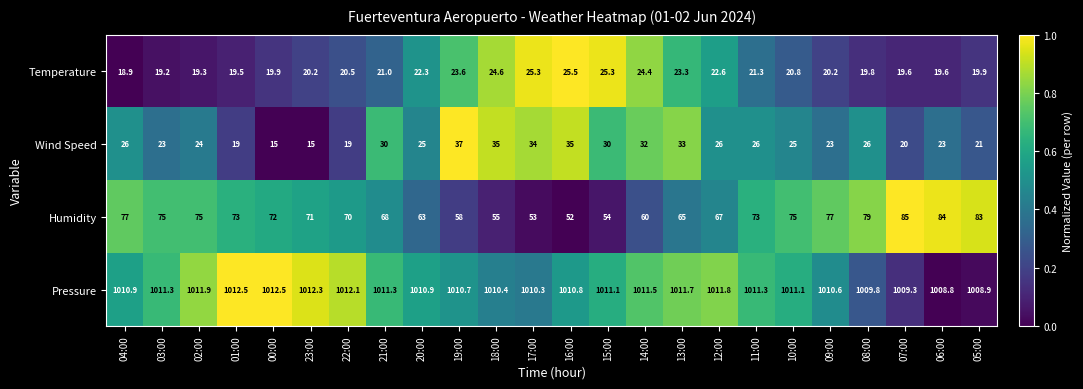

At which category is the sum across all series the highest?

06:00